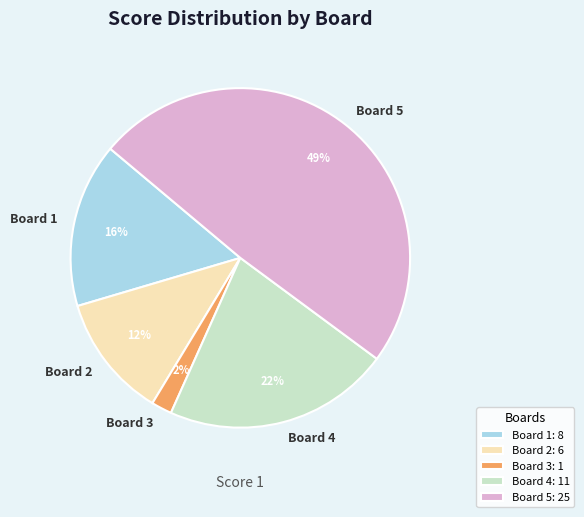

What percentage is the Board 1 slice, to the nearest percent?

16%